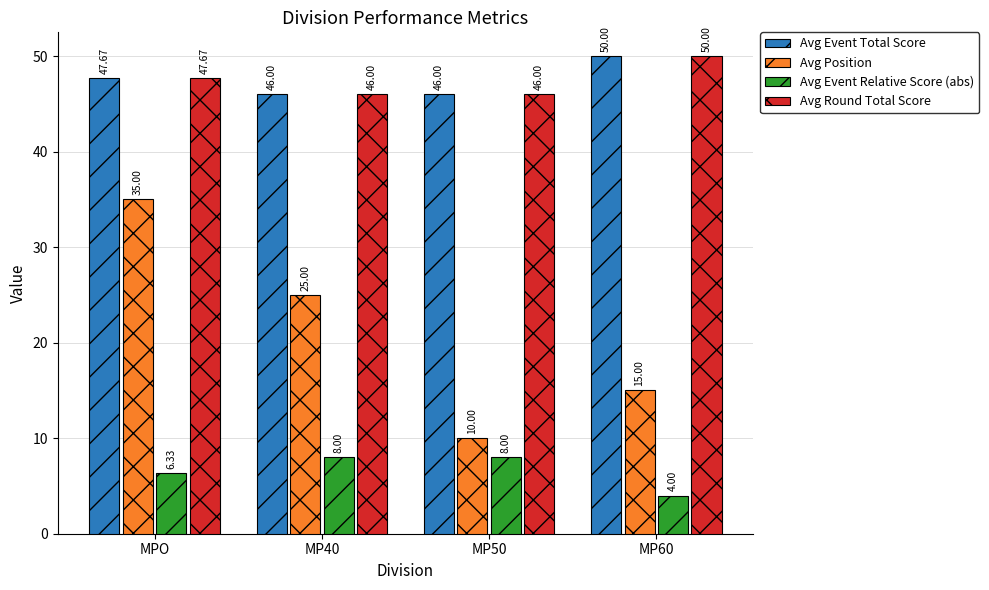

Where is Avg Event Relative Score (abs) nearest to the value 6?

MPO